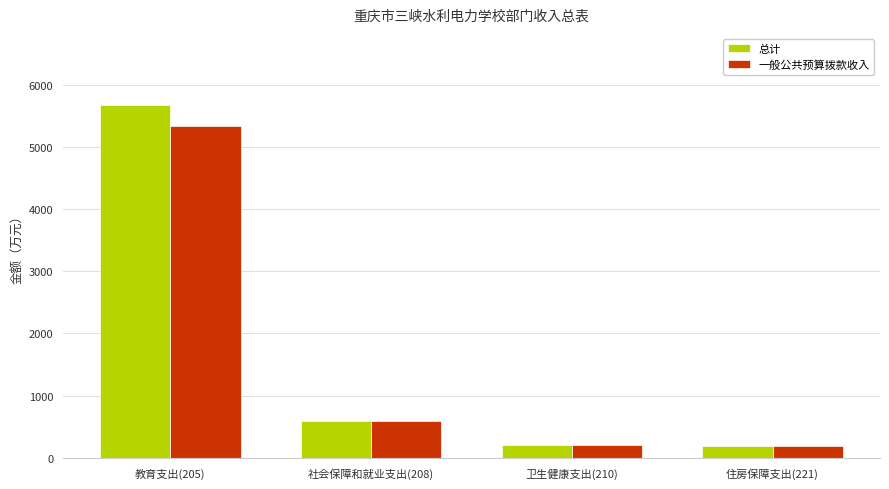

Which label corresponds to the largest value in the chart?

教育支出(205)